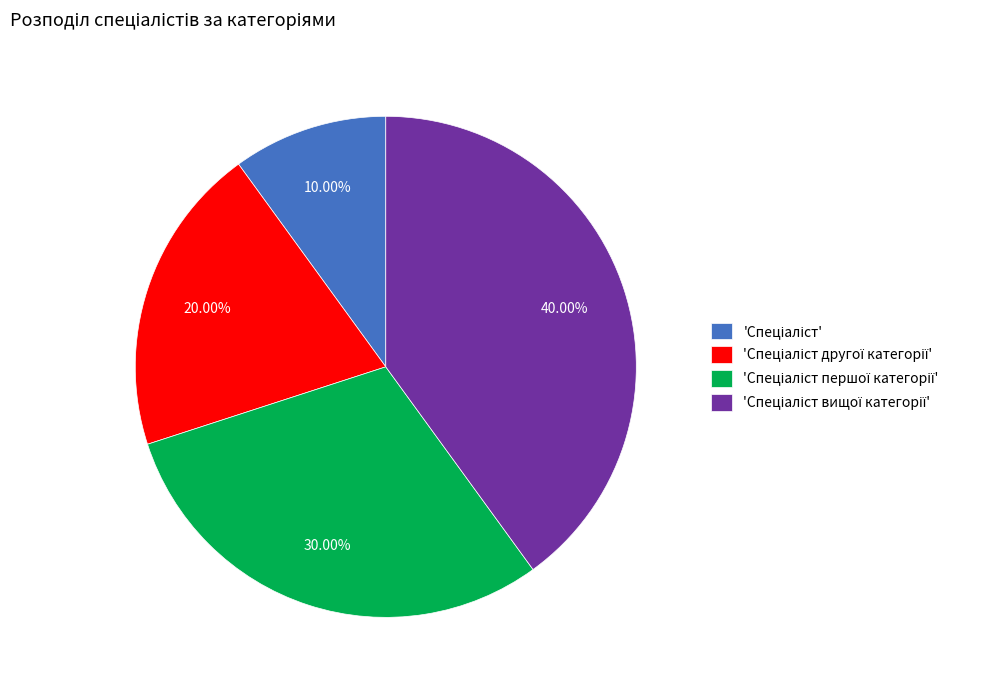

Does any single category account for the majority?

No